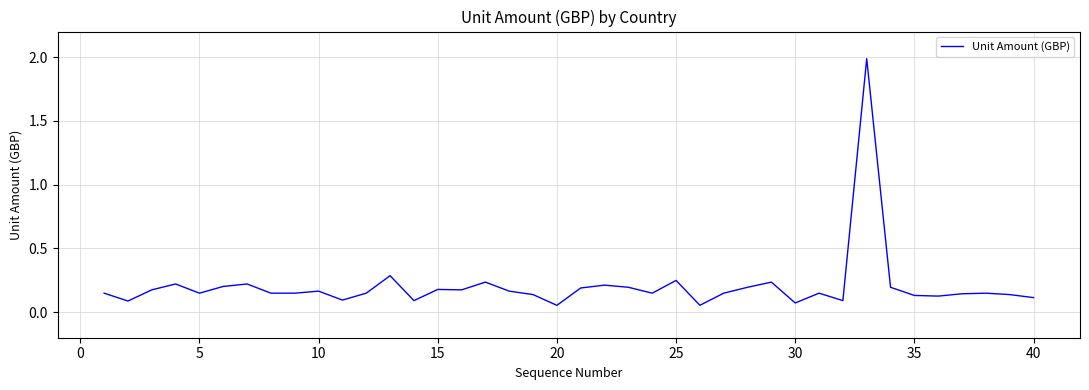

What is the greatest value displayed?

2.0